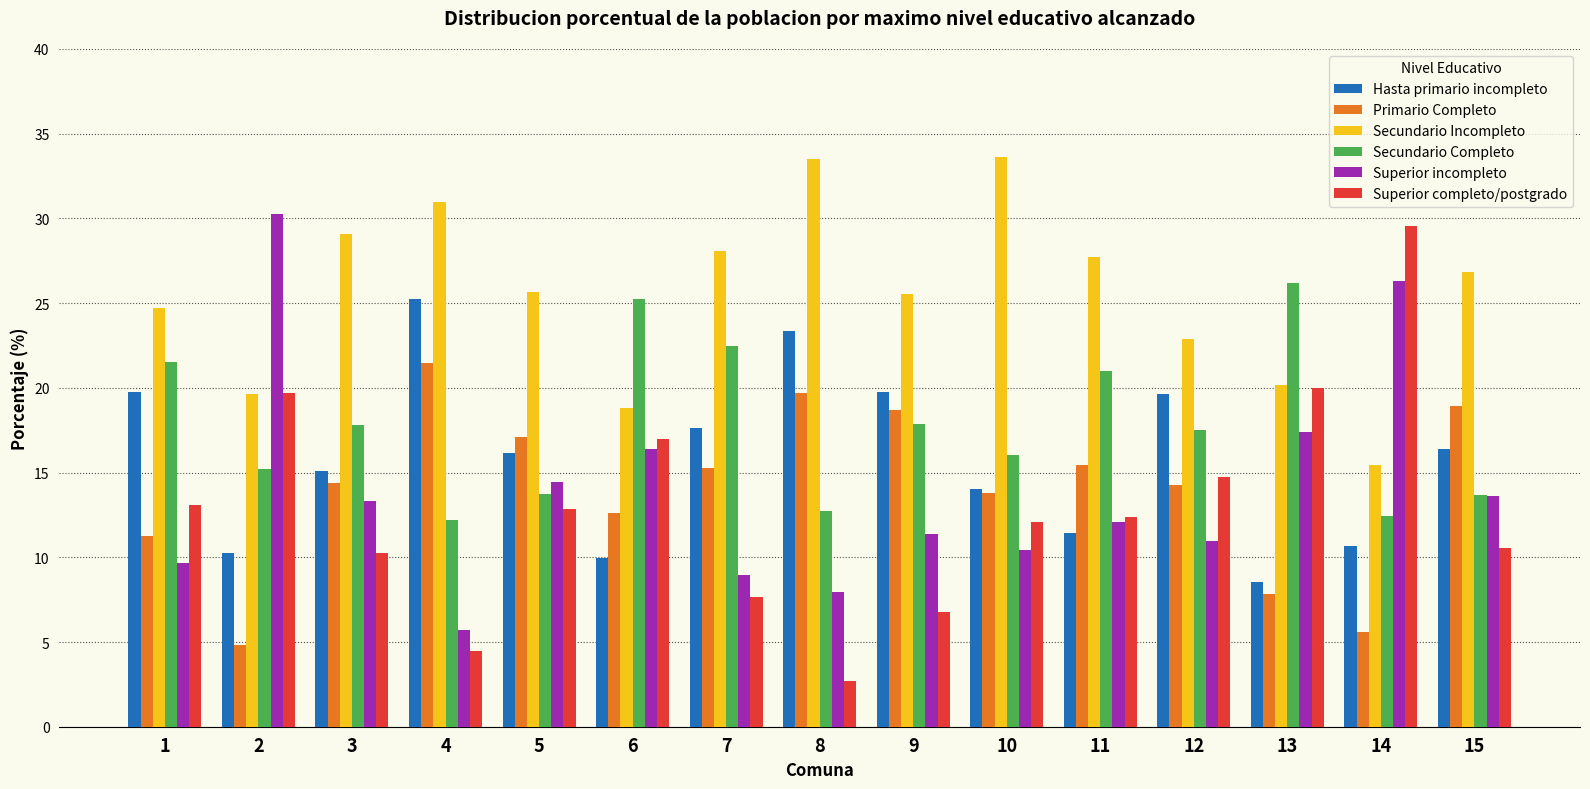

Which series has the largest total across all categories?

Secundario Incompleto